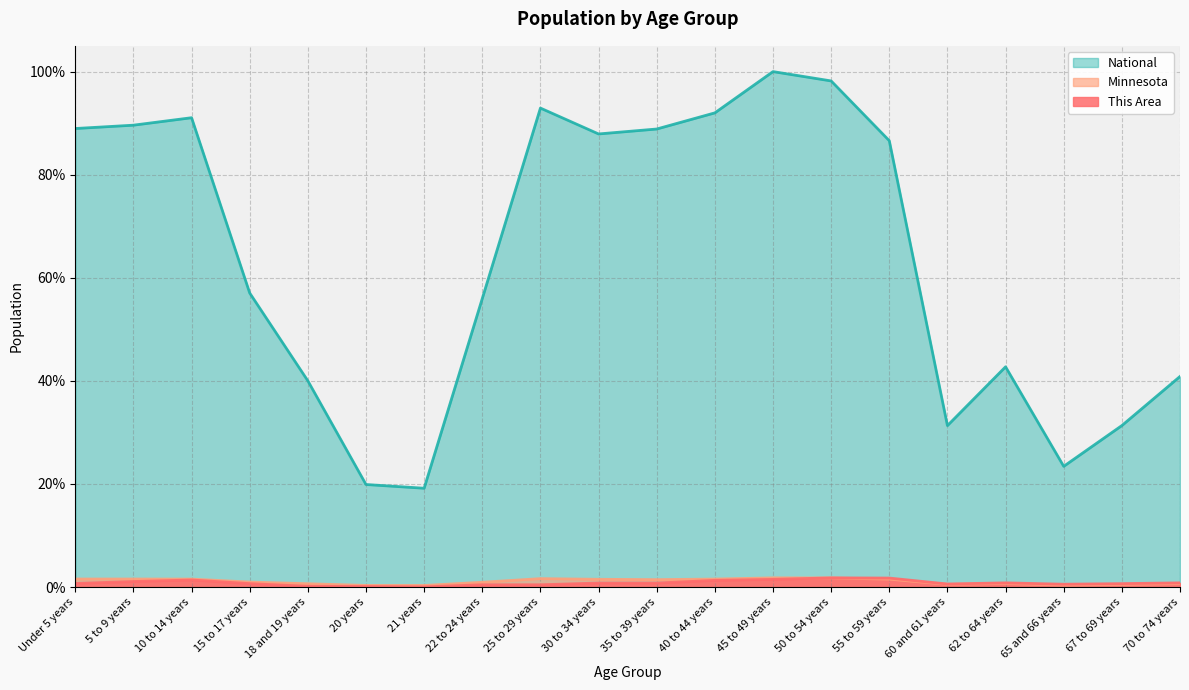

At how many categories does at least one series exceed 0?

20